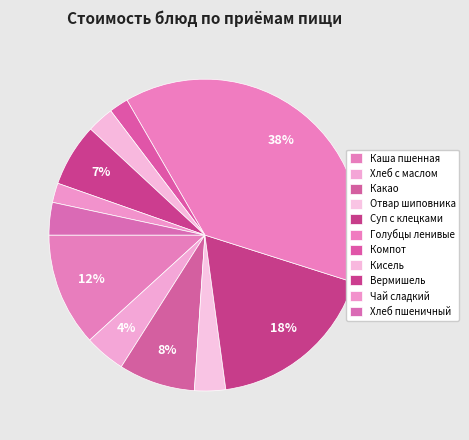

How many slices are in this pie chart?

11